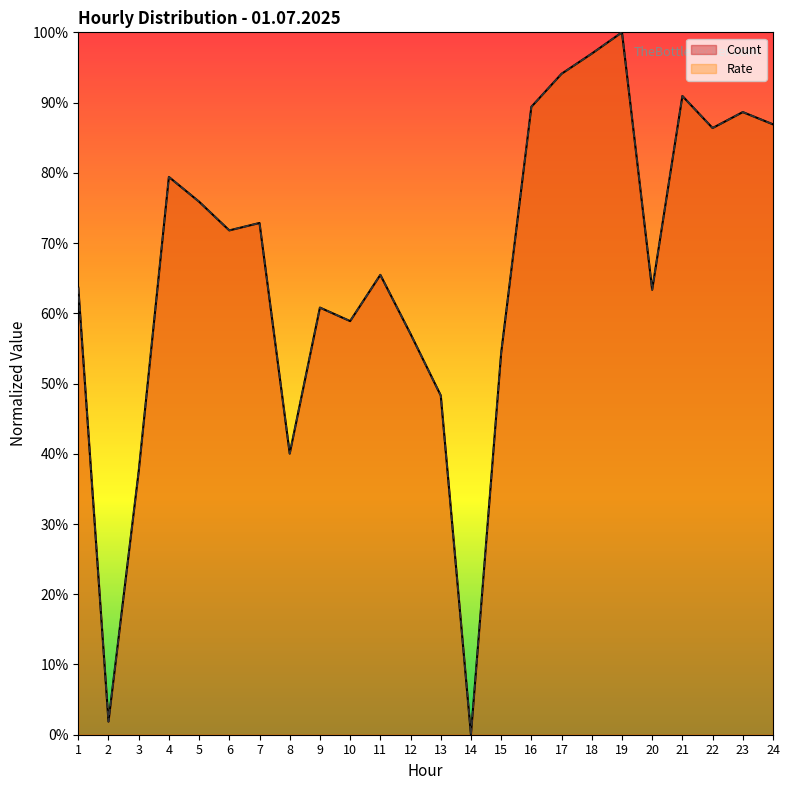

What value does the Rate series have at 24?

0.9